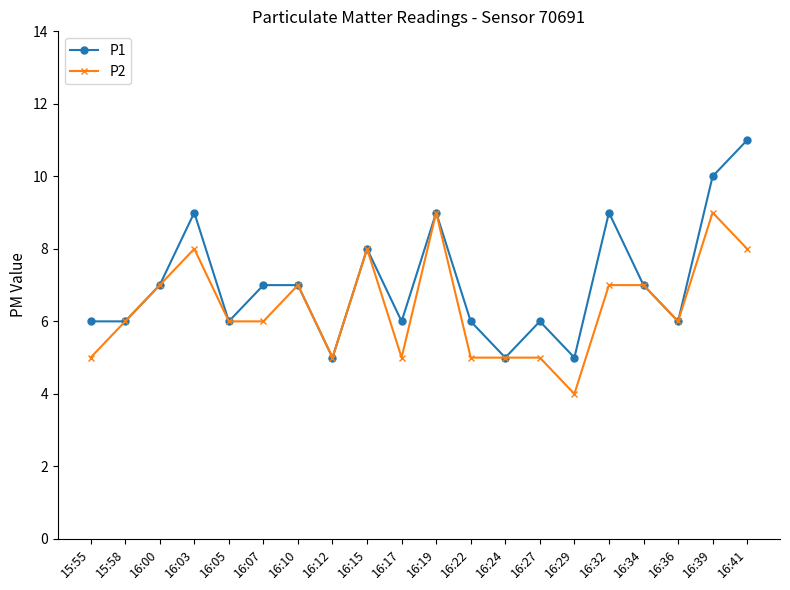

What is the maximum value for P1?

11